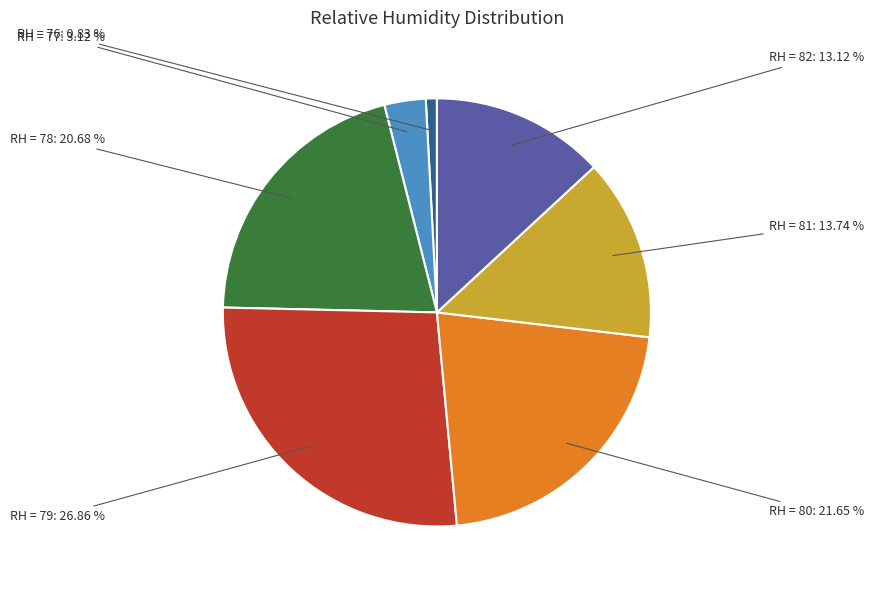

Is there a majority slice in this chart?

No